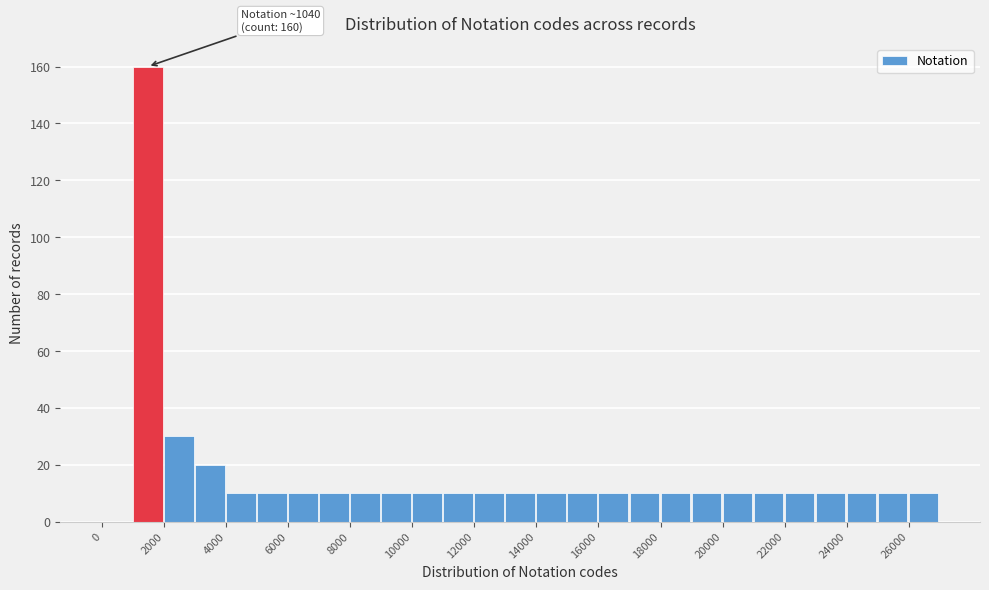

Over which range of the x-axis is the bar tallest?

1000 to 2000